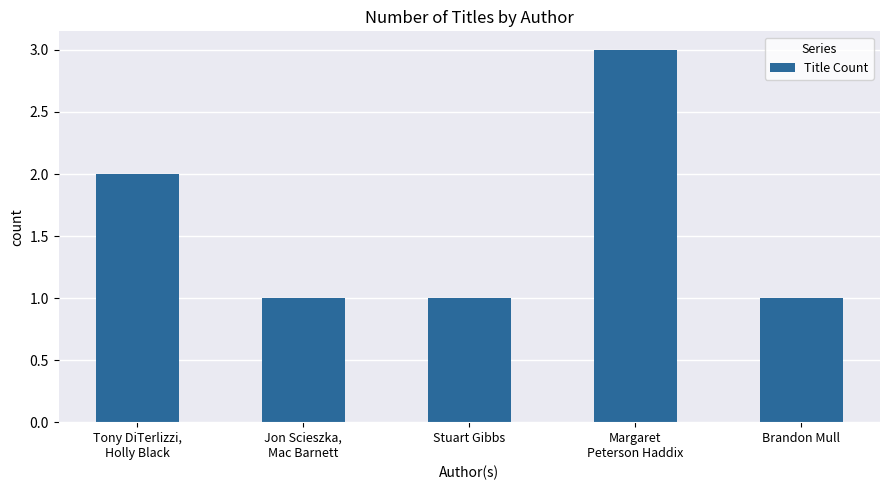

What is the minimum value shown in the chart?

1